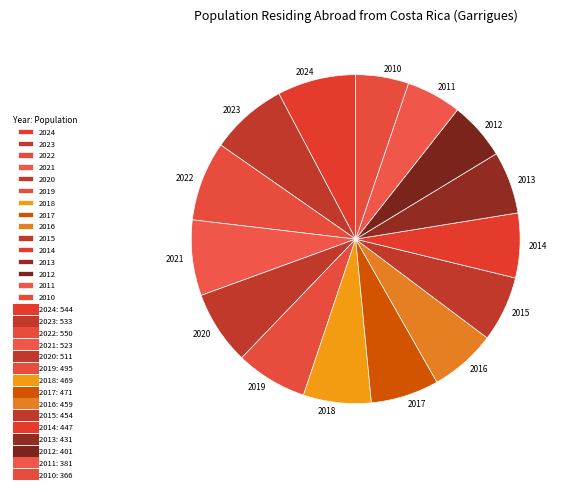

The 2015 slice represents 15% of the pie. True or false?

False